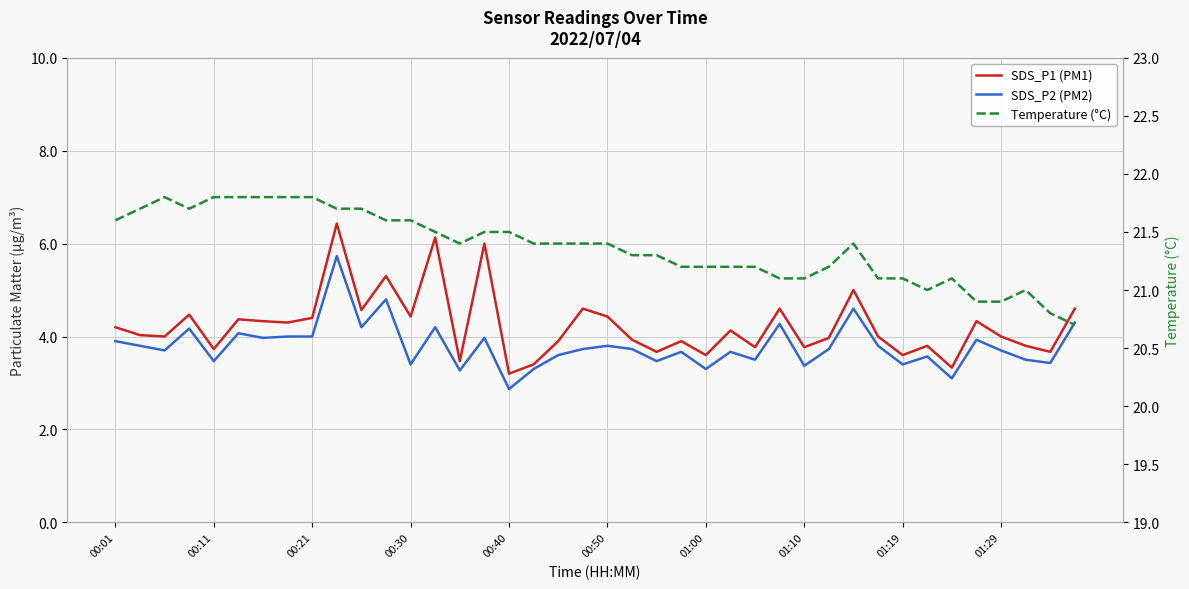

What is the value of the SDS_P1 (PM1) point at the 24th from the left?

3.9